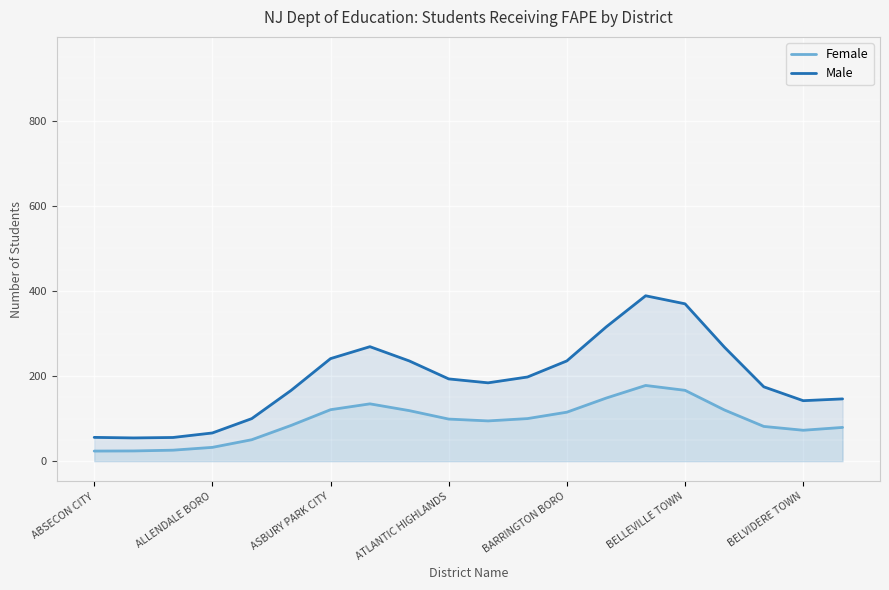

At which label does Female first exceed 98?

ASBURY PARK CITY